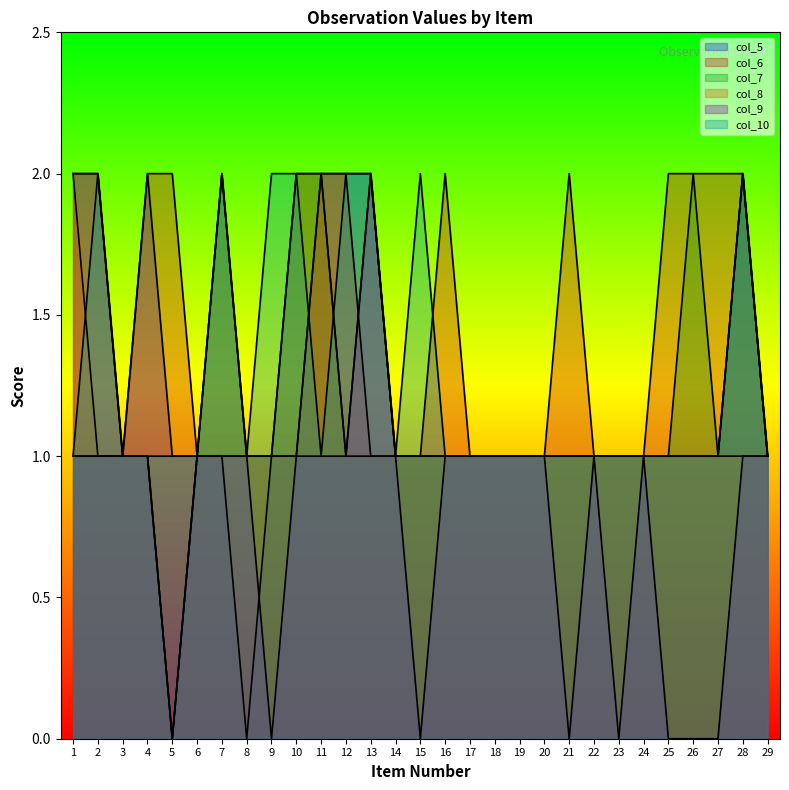

At which label does col_7 reach its peak?

7